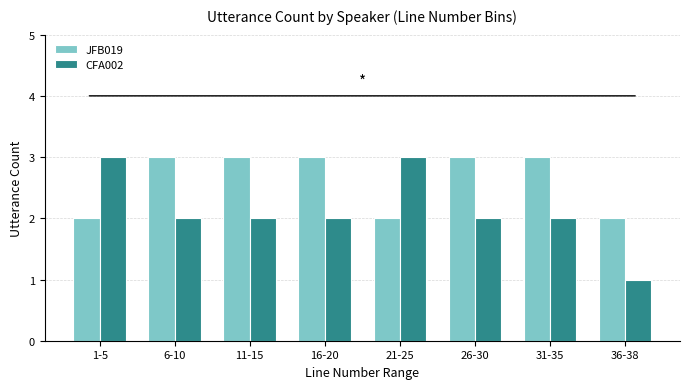

Rank the series by their average value, from lowest to highest.

CFA002, JFB019